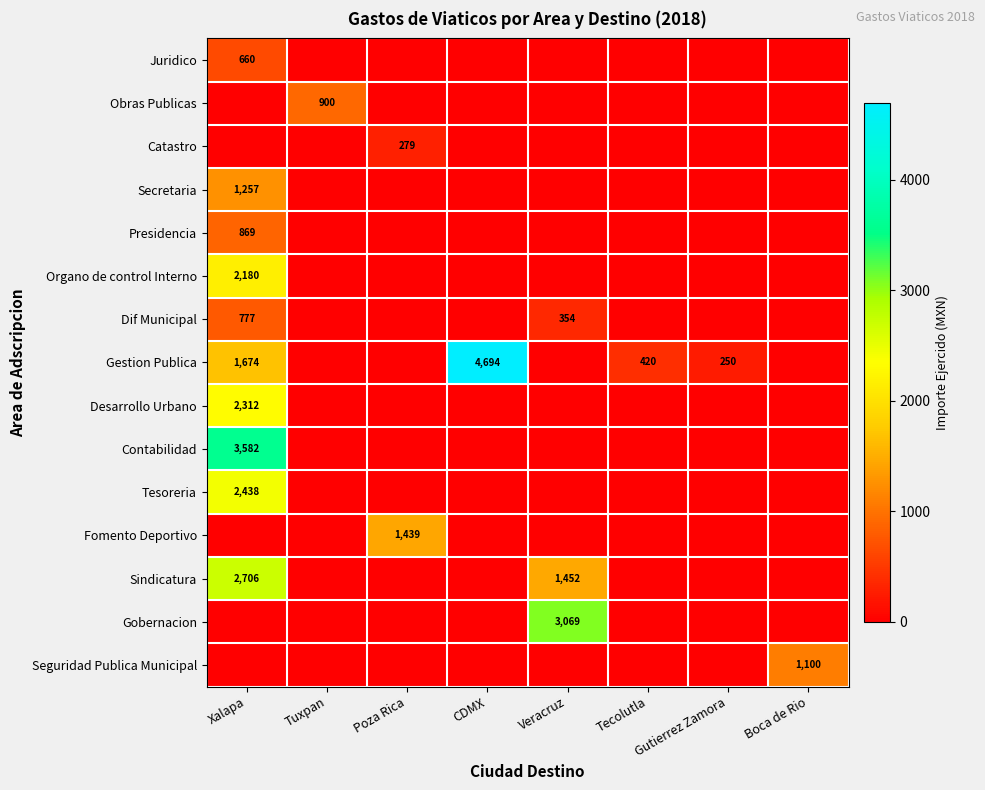

What is the spread (max minus min) of values at Boca de Rio?

1100